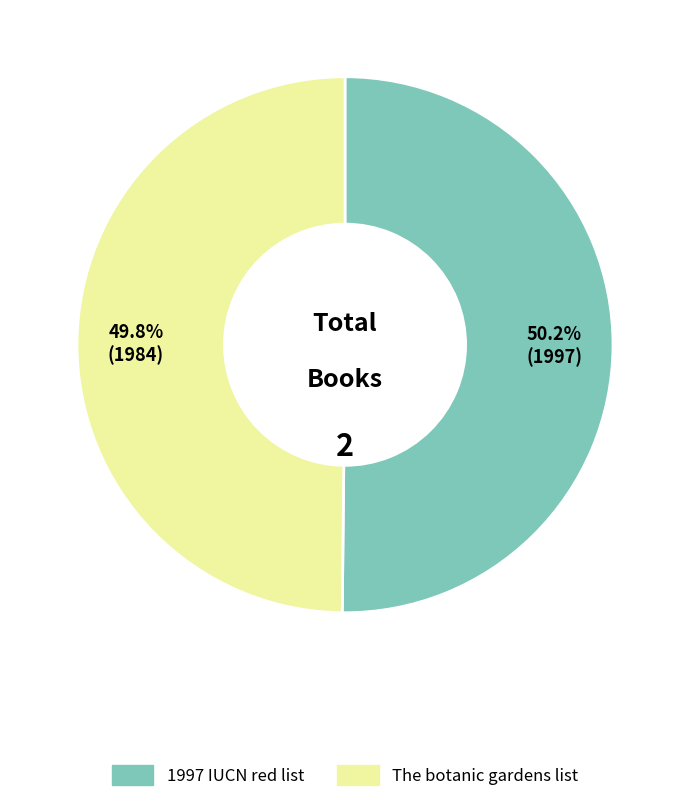

Is there any slice that represents more than half of the pie?

Yes